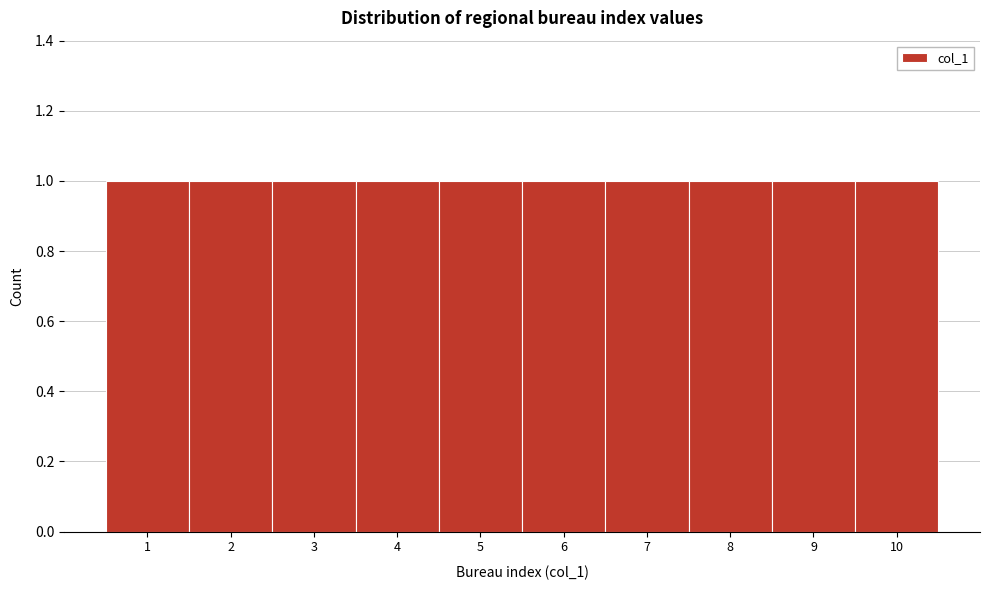

Reading left to right, list every bar in this chart as the range it spans on the x-axis followed by its height. The values are not printed on the chart, so give them approximately, as read against the axis.

0.5 to 1.5: 1
1.5 to 2.5: 1
2.5 to 3.5: 1
3.5 to 4.5: 1
4.5 to 5.5: 1
5.5 to 6.5: 1
6.5 to 7.5: 1
7.5 to 8.5: 1
8.5 to 9.5: 1
9.5 to 10.5: 1